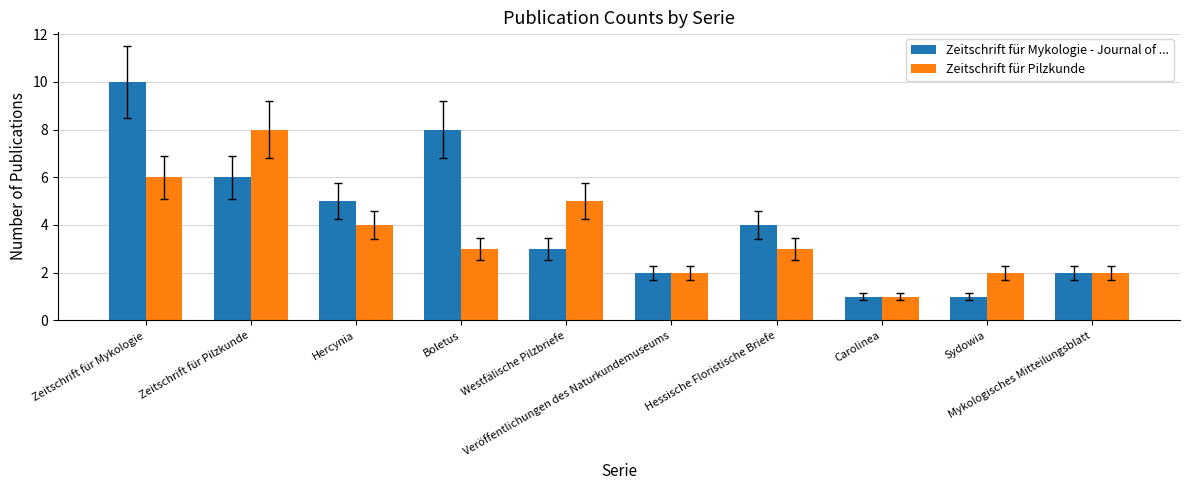

Which series has the largest range (max minus min)?

Zeitschrift für Mykologie - Journal of ...